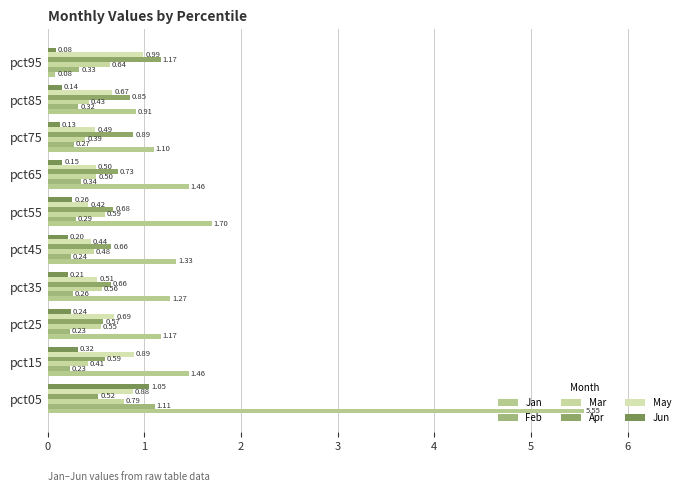

What is the sum of all May values?

6.5